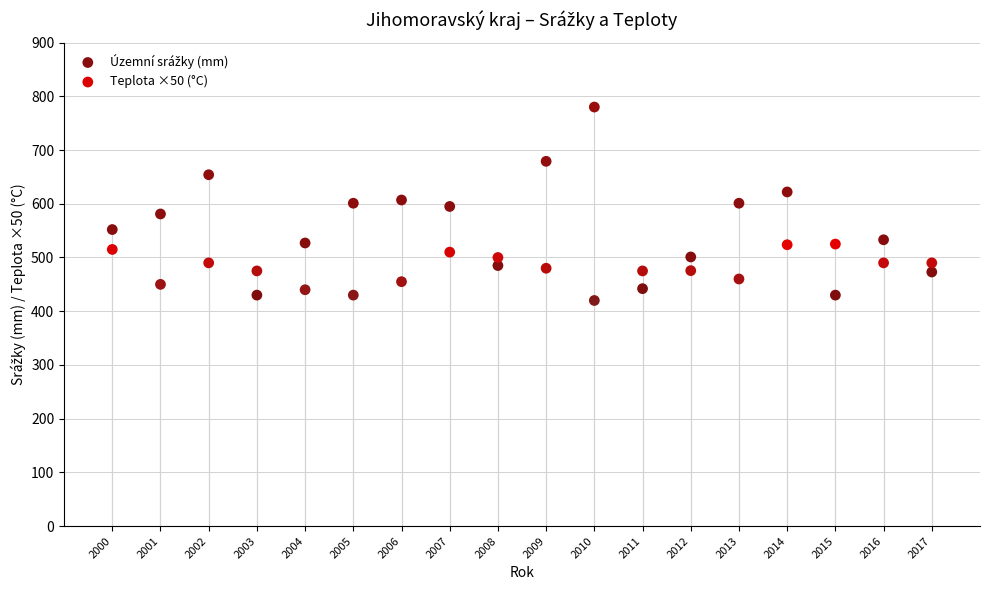

What is the X range (max minus min) for the scatter plot?

17.0